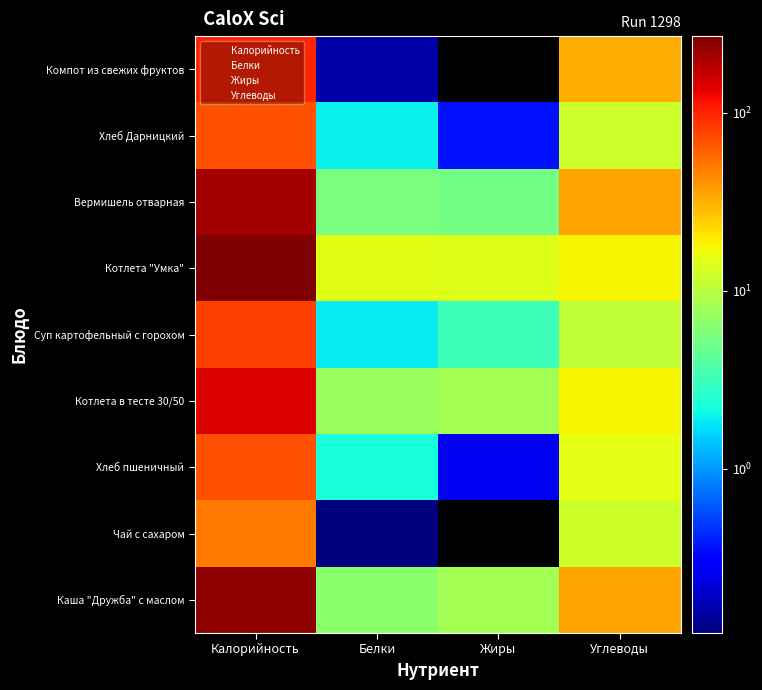

Between Белки and Углеводы, which is larger?

Углеводы